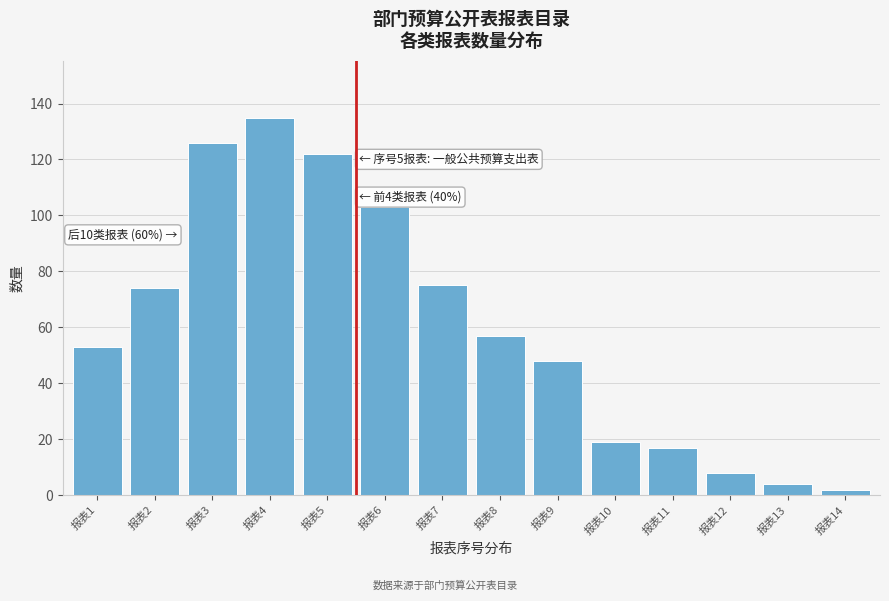

Reading left to right, list all the values displayed in this chart.

报表1=53	报表2=74	报表3=126	报表4=135	报表5=122	报表6=103	报表7=75	报表8=57	报表9=48	报表10=19	报表11=17	报表12=8	报表13=4	报表14=2